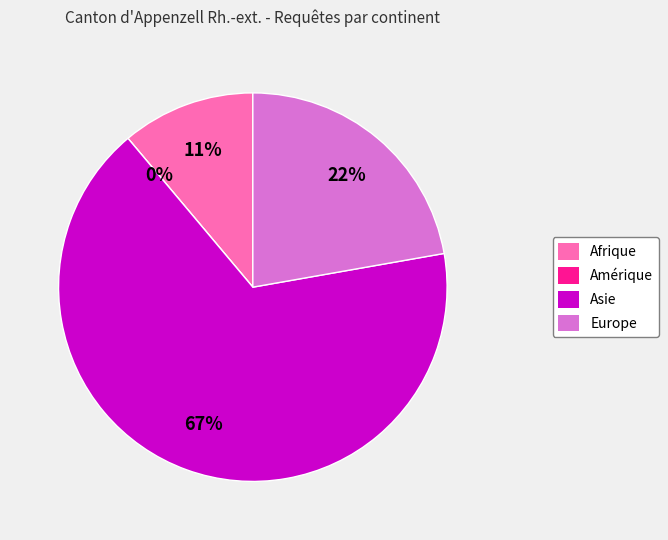

What is the change in value from Afrique to Europe?

+1